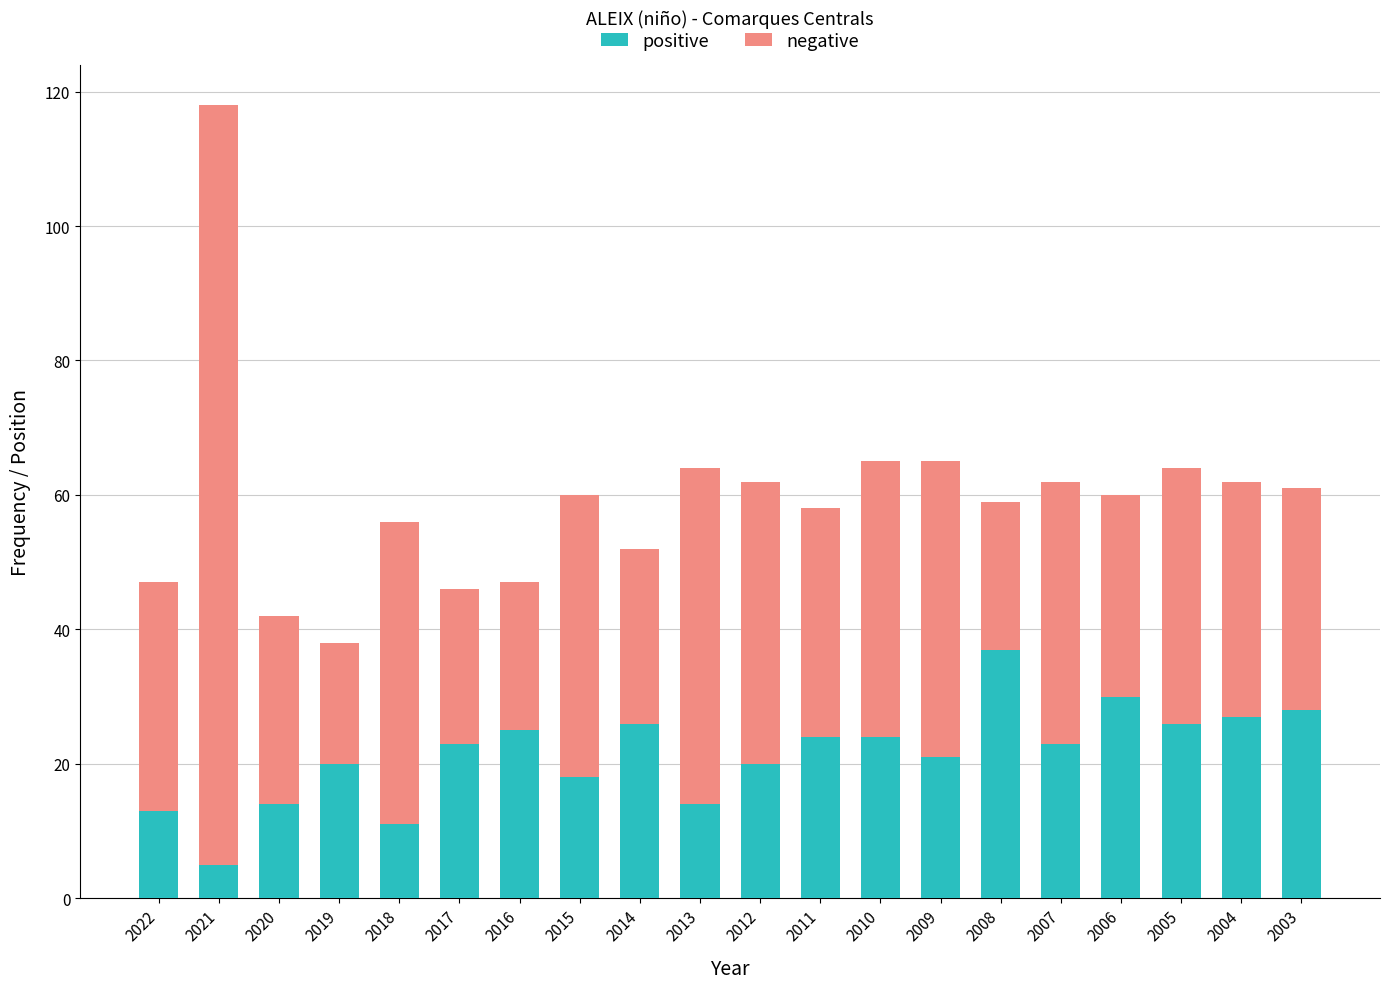

Is it true that positive equals 17 at 2014?

False